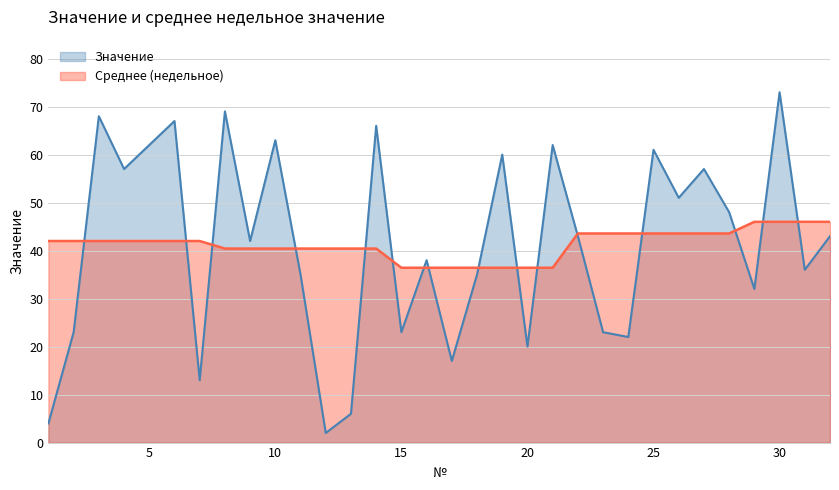

Which label corresponds to the largest value in the chart?

30